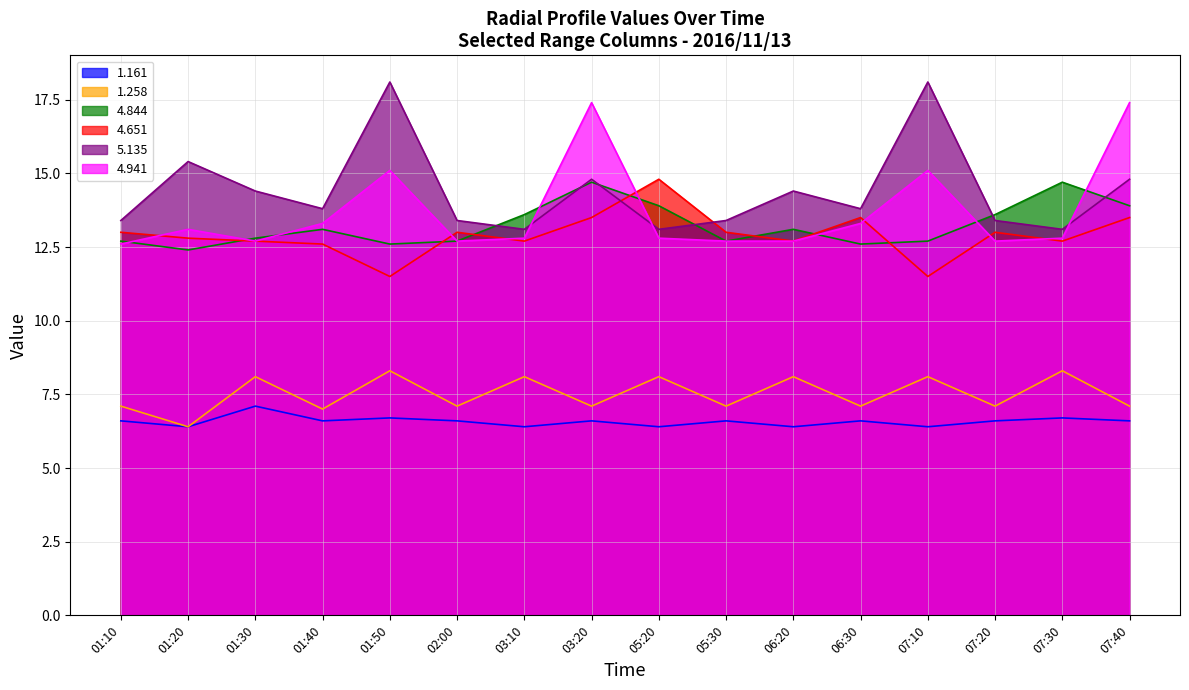

Rank the categories by 1.258 value from highest to lowest.

01:50, 07:30, 01:30, 03:10, 05:20, 06:20, 07:10, 01:10, 02:00, 03:20, 05:30, 06:30, 07:20, 07:40, 01:40, 01:20